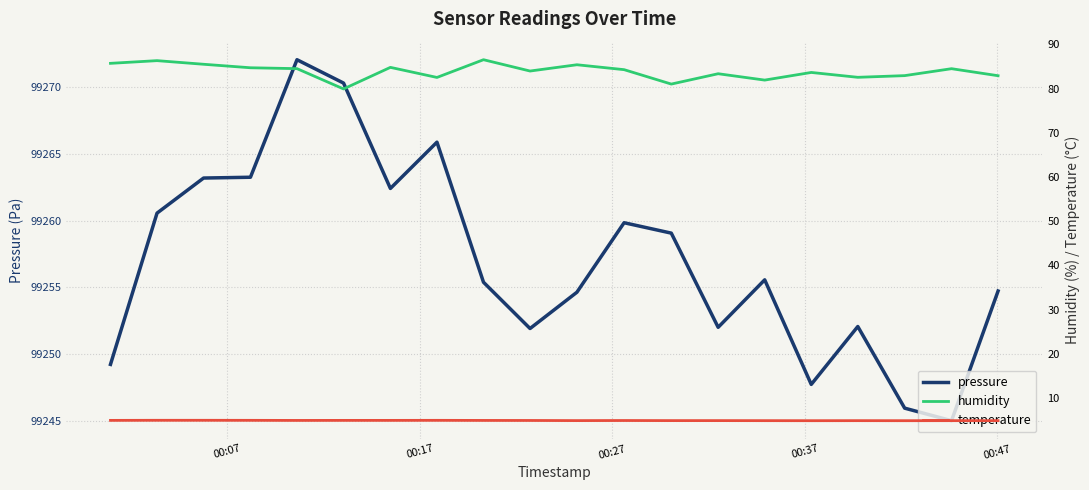

How many data points in pressure are less than 99255?

9